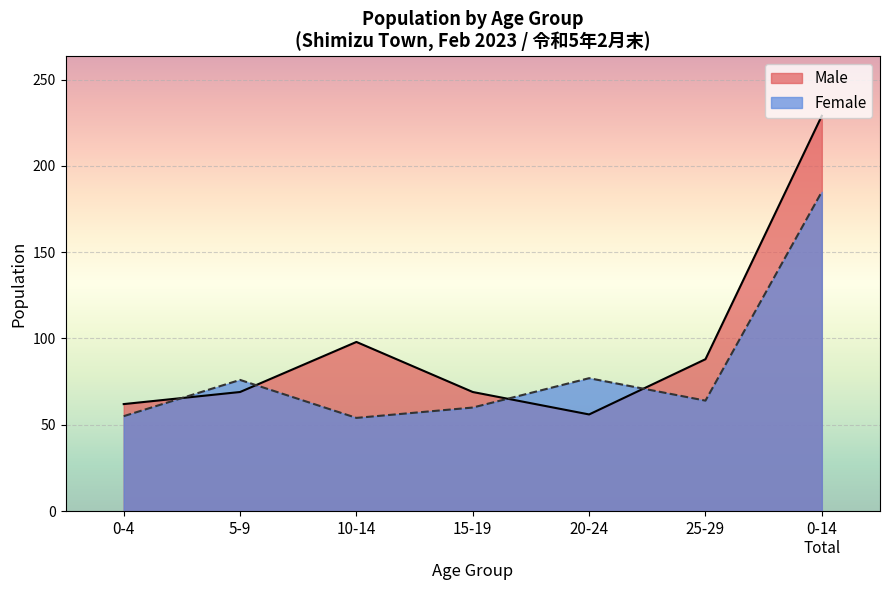

In Female, how many points are lower than both neighbors (excluding endpoints)?

2